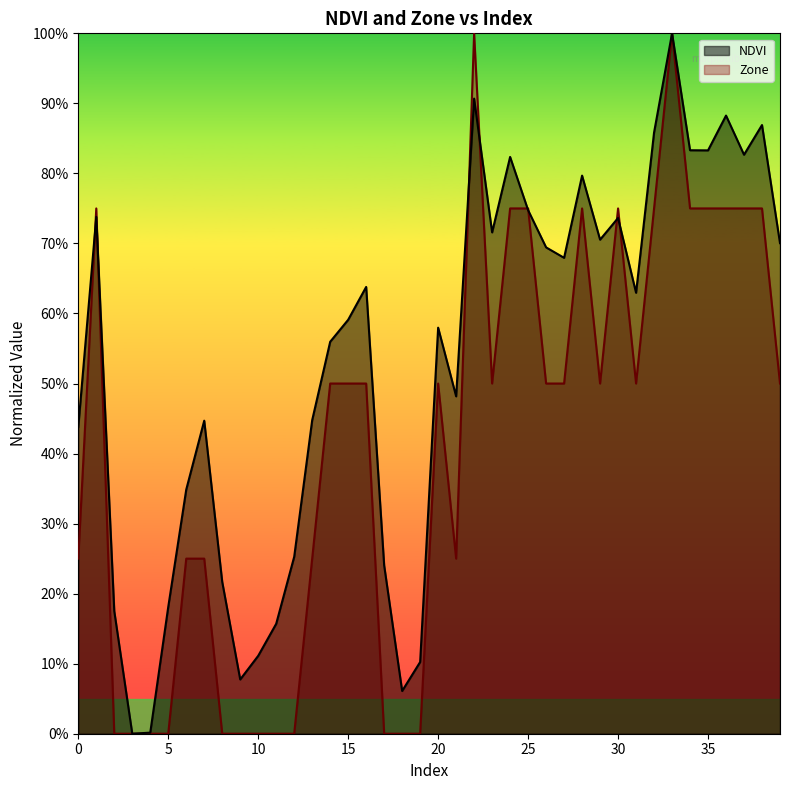

Where is the first local maximum for NDVI?

1